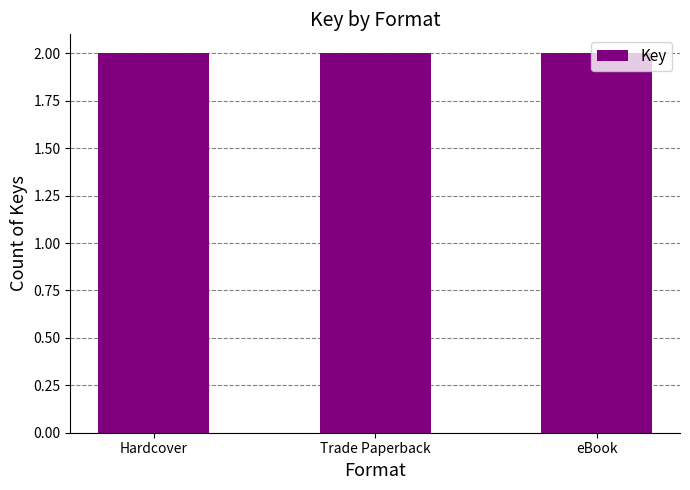

Which has a higher value, Trade Paperback or eBook?

eBook